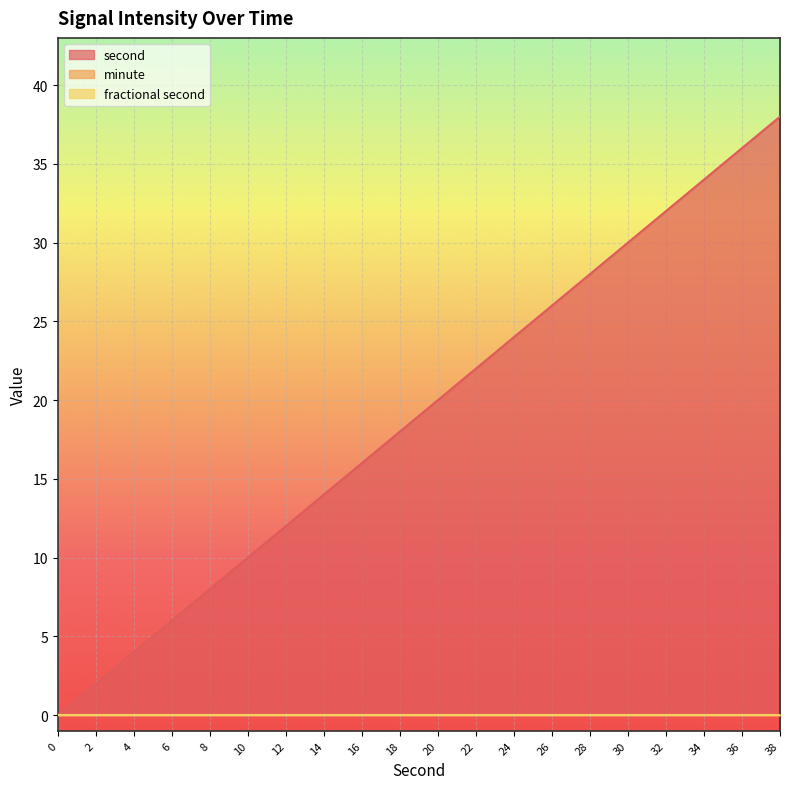

Is it true that minute equals 0 at 0?

True